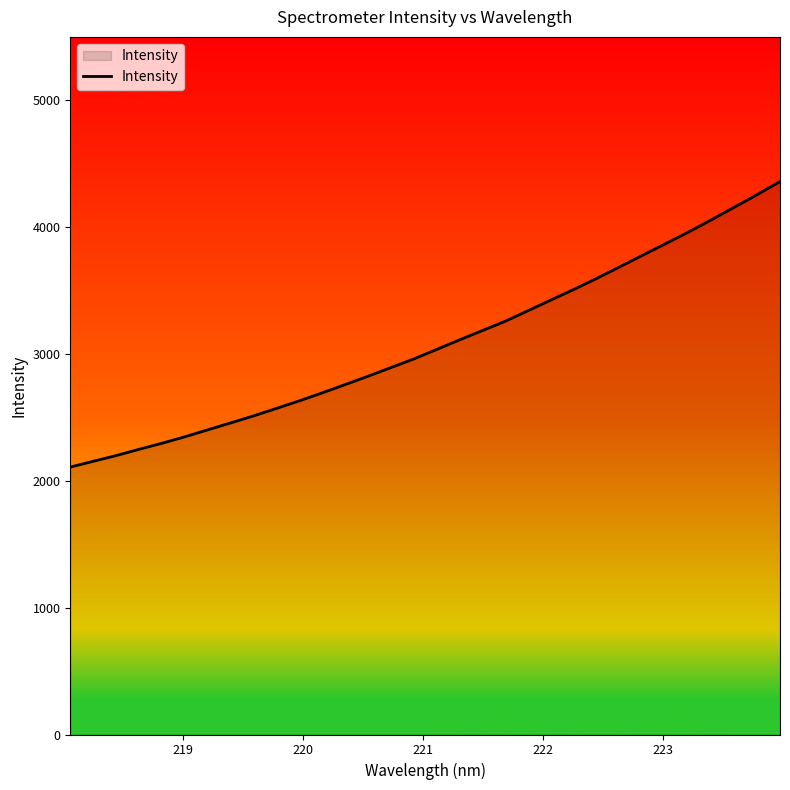

What is the smallest value displayed?

2108.7